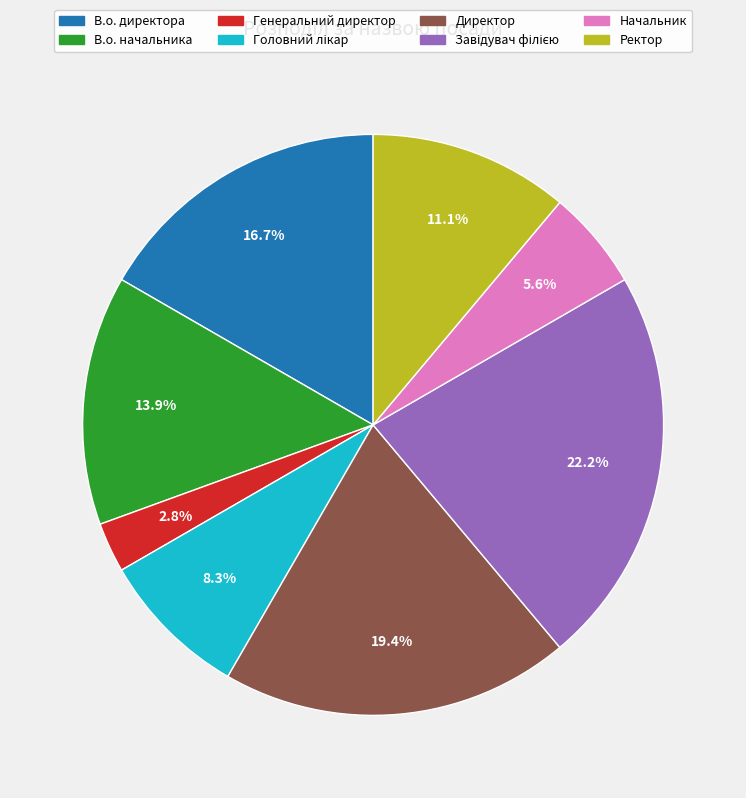

Which category has the smallest portion of the pie?

Генеральний директор